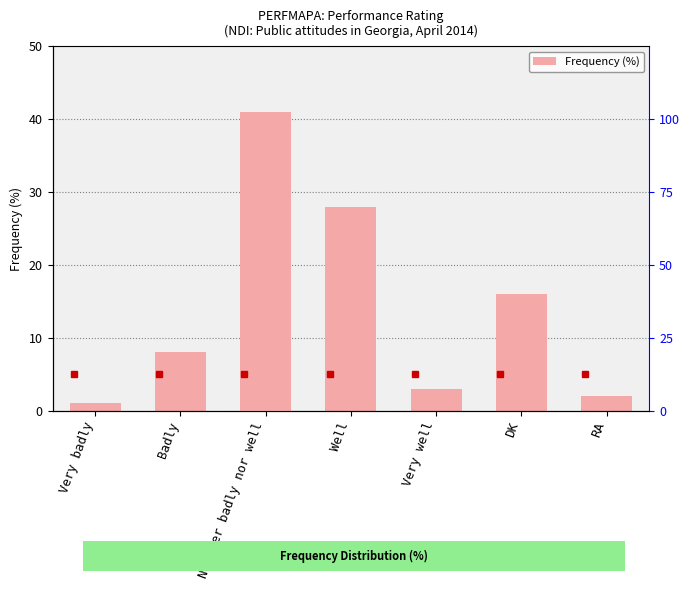

List the labels in order of value, largest first.

Neither badly nor well, Well, DK, Badly, Very well, RA, Very badly